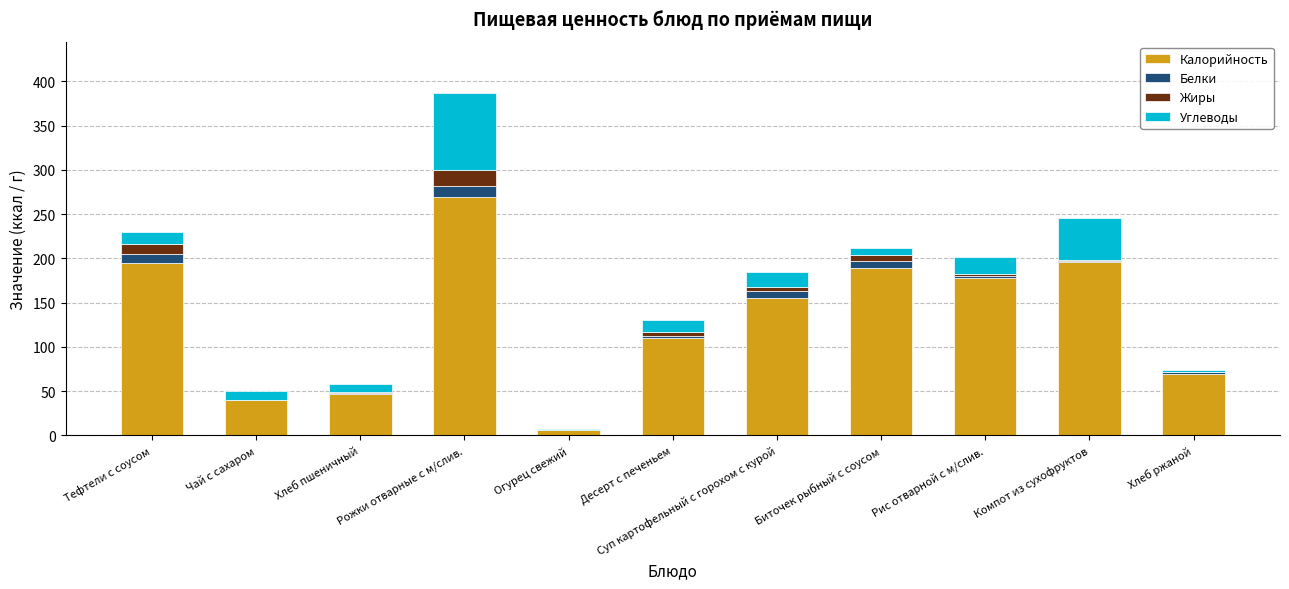

At which category is the sum across all series the highest?

Рожки отварные с м/слив.